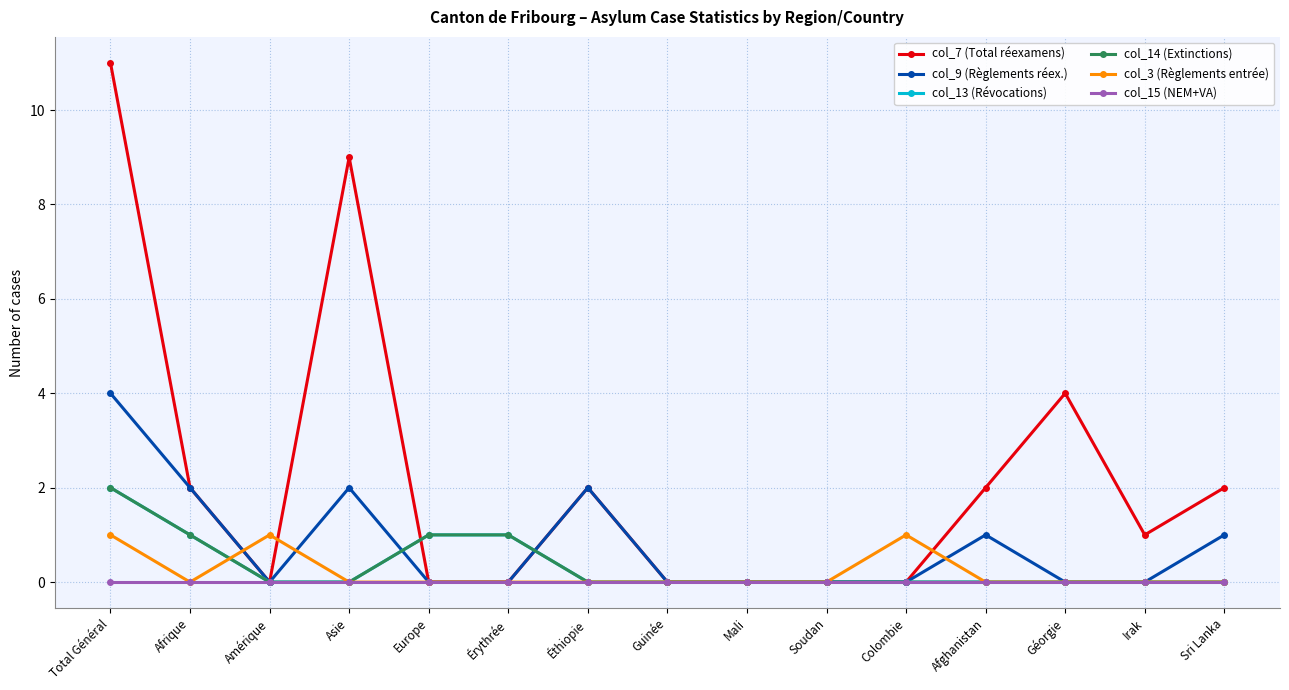

True or false: col_15 (NEM+VA) and col_9 (Règlements réex.) intersect in this chart.

False